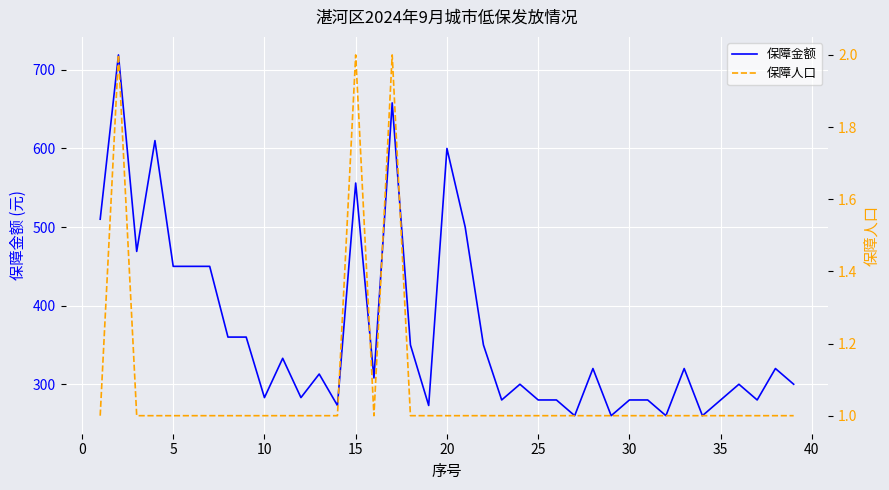

What is the sum of all 保障人口 values?

42